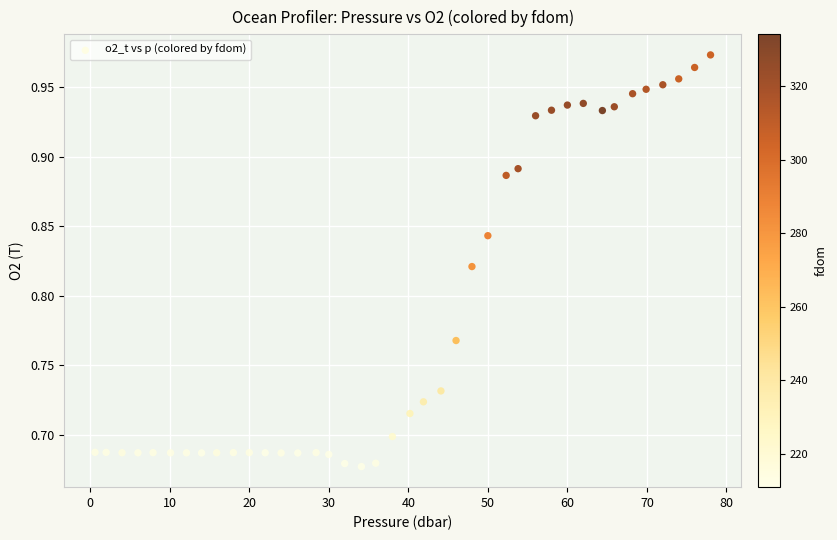

What is the range of Y values (max minus min)?

0.3